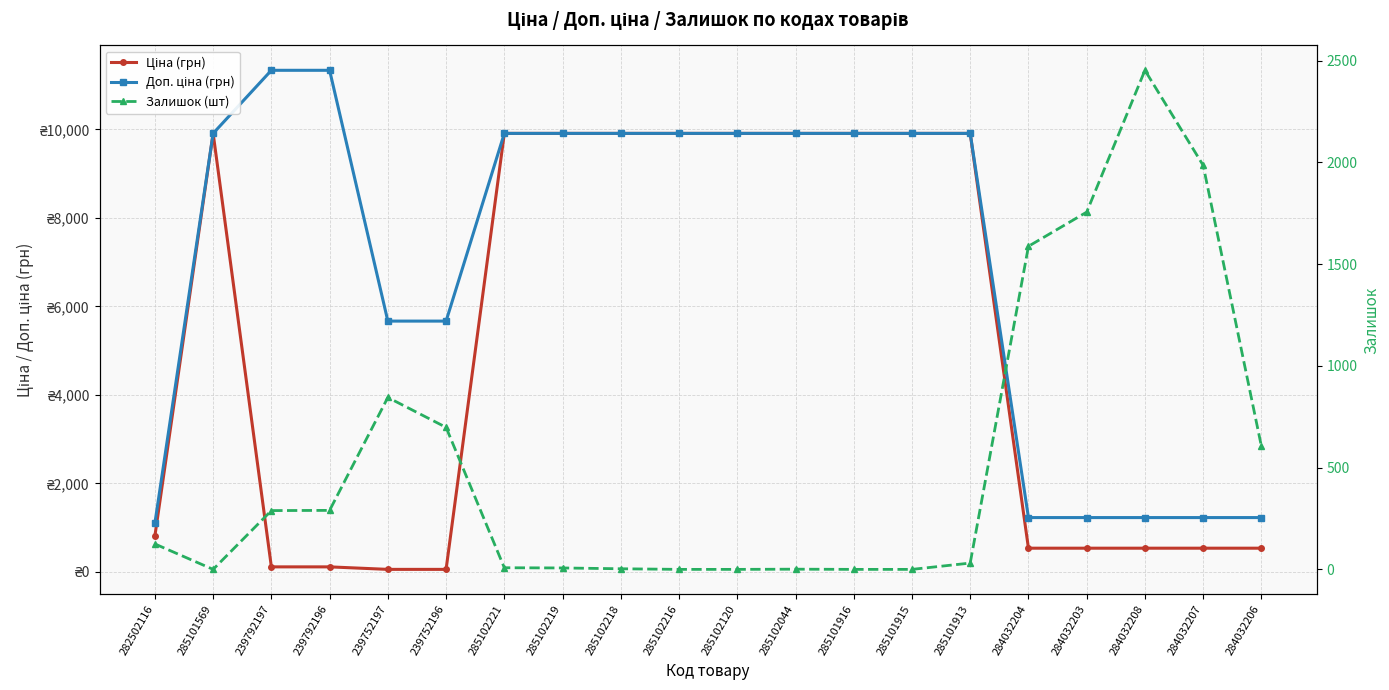

Rank the categories by Доп. ціна (грн) value from highest to lowest.

239792197, 239792196, 285101569, 285102221, 285102219, 285102218, 285102216, 285102120, 285102044, 285101916, 285101915, 285101913, 239752197, 239752196, 284032204, 284032203, 284032208, 284032207, 284032206, 282502116